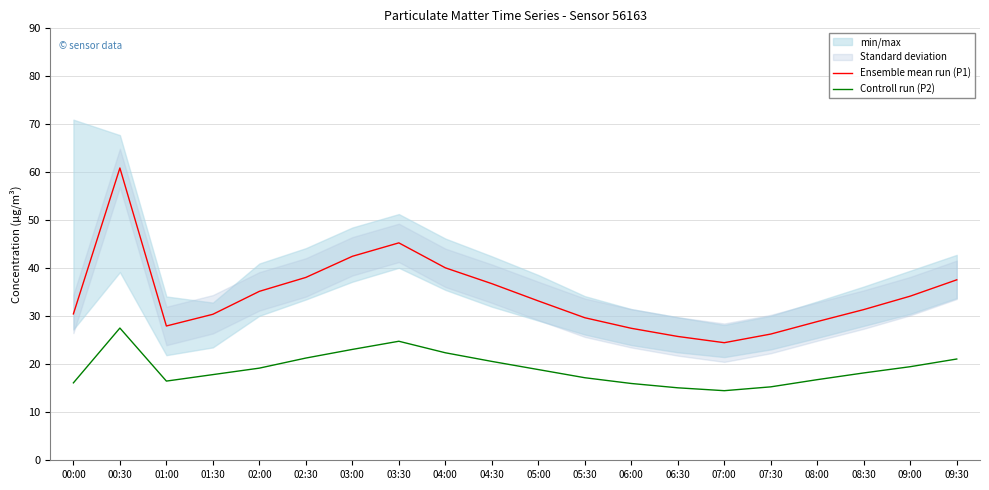

What is the label of the 2nd point from the left?

00:30